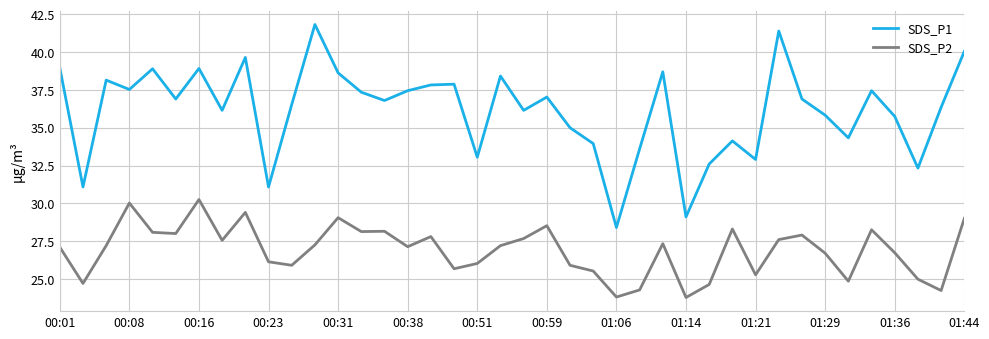

Rank the series by their maximum value, from highest to lowest.

SDS_P1, SDS_P2